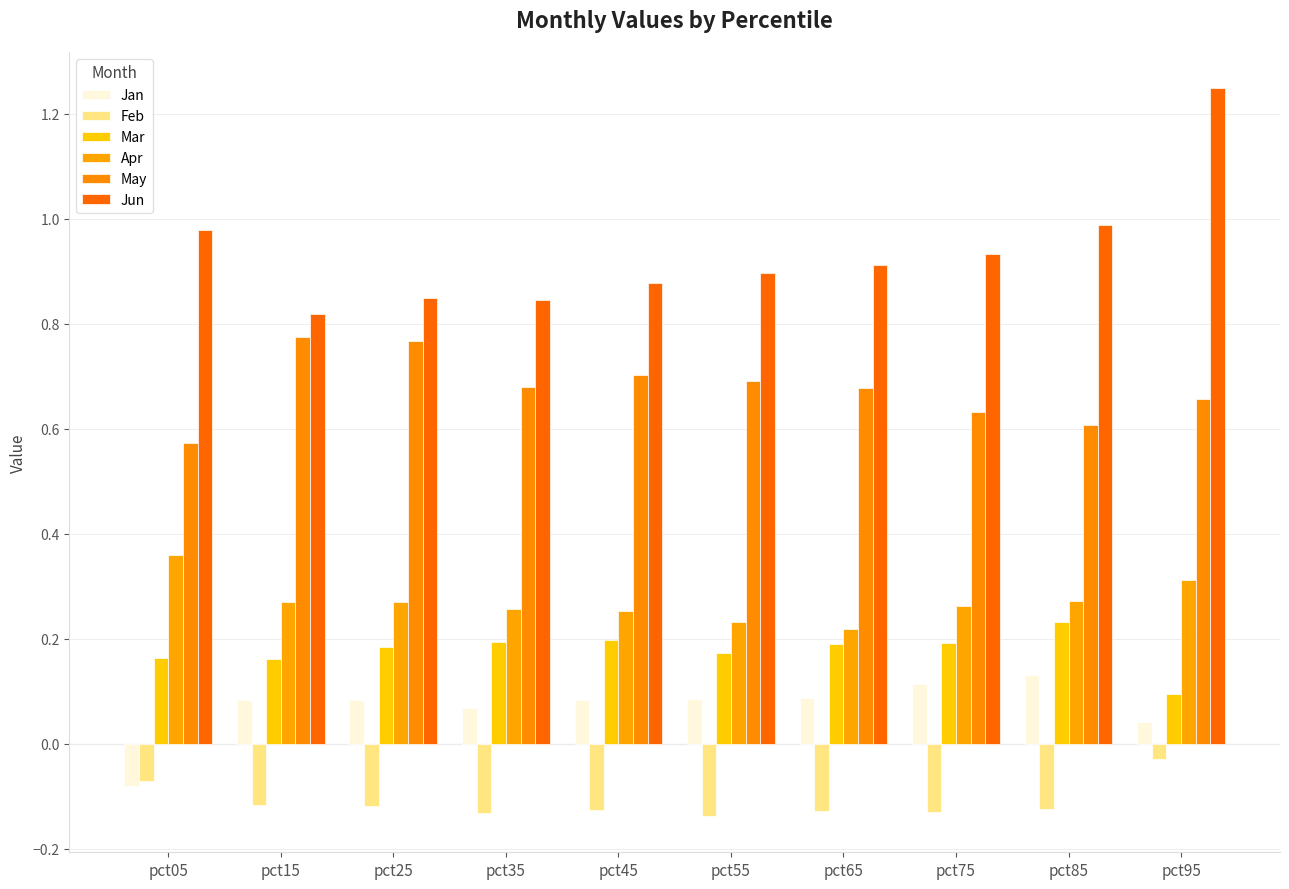

Between pct15 and pct35, which is larger?

pct15